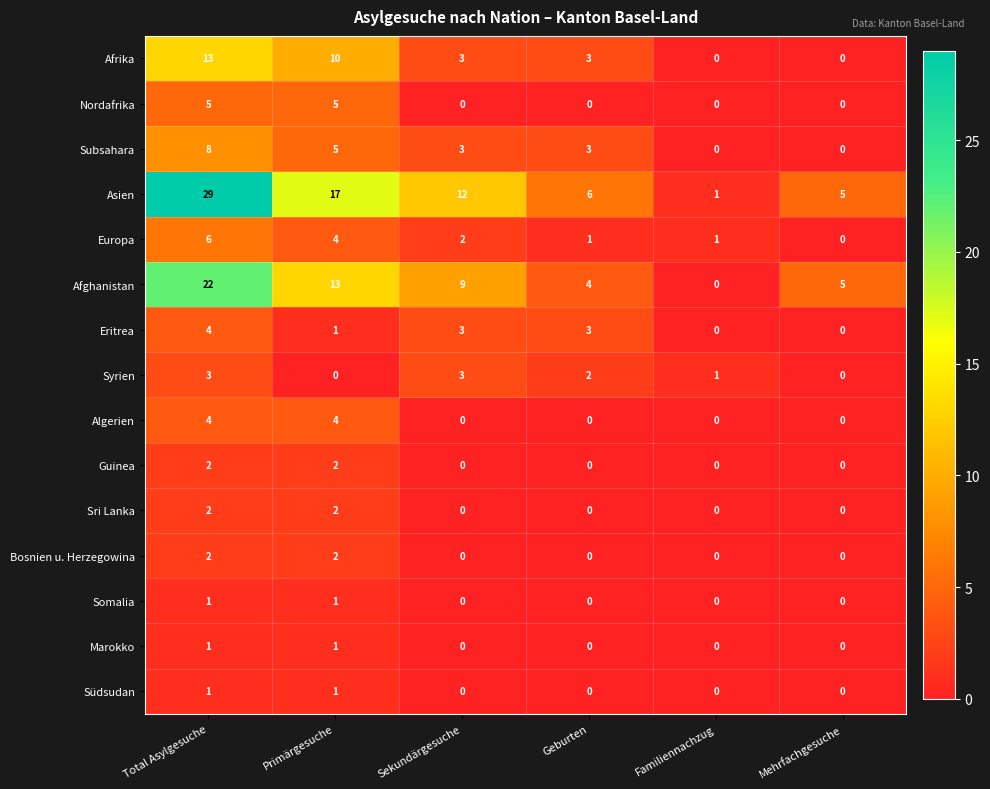

Between Primärgesuche and Geburten, which series saw the biggest shift?

Asien